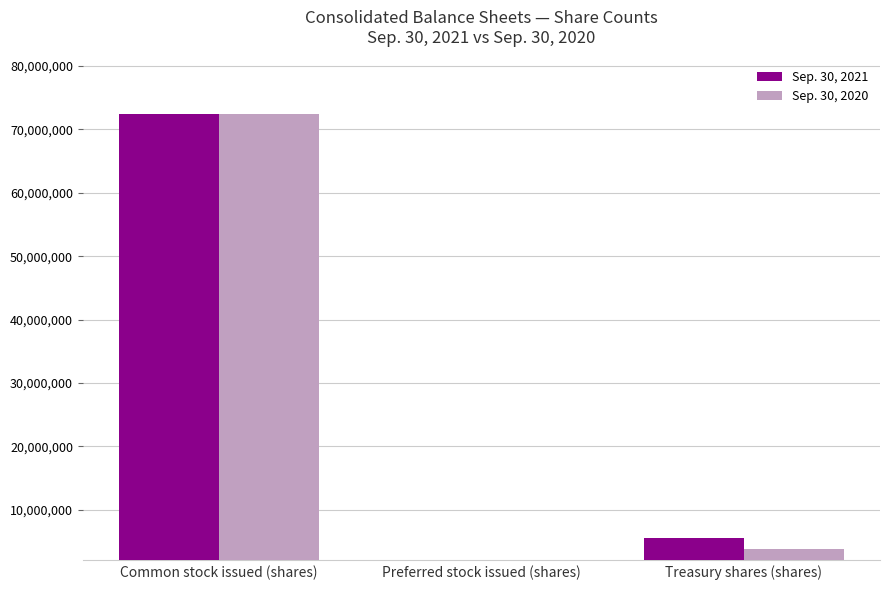

What is the label of the 1st bar from the right?

Treasury shares (shares)